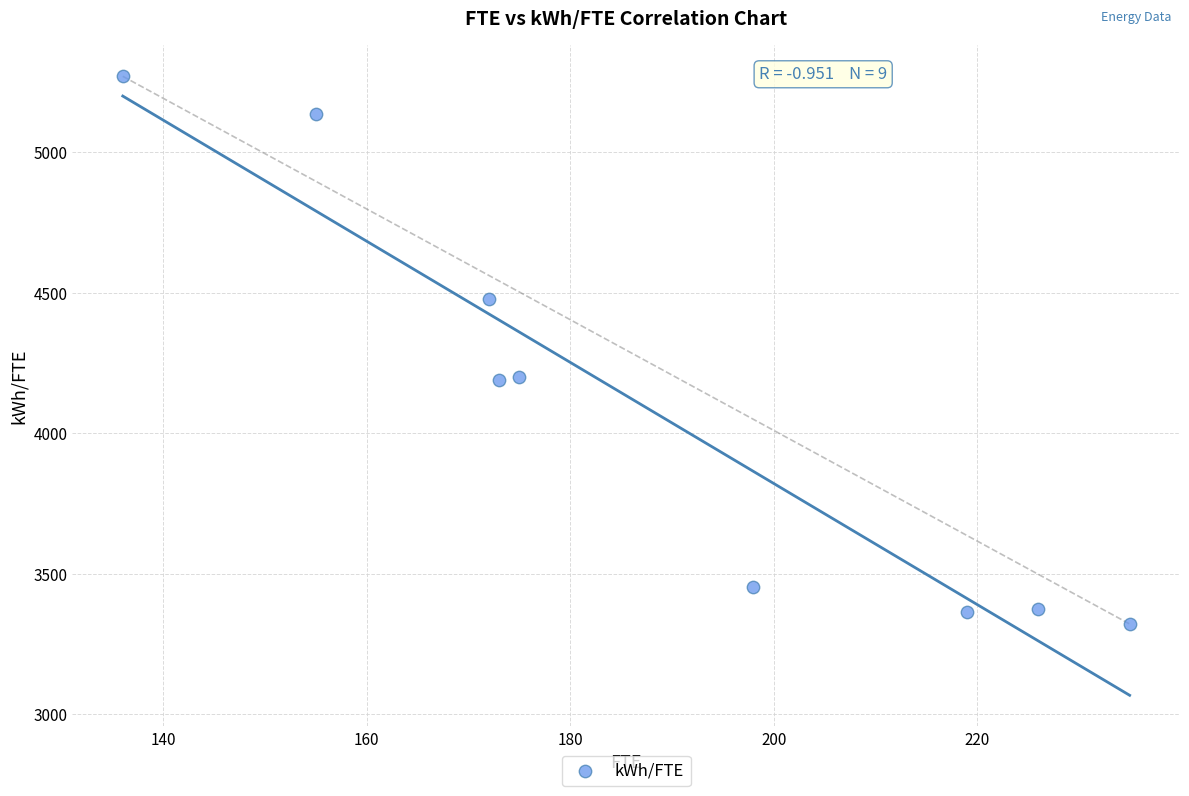

What is the average X value?

188